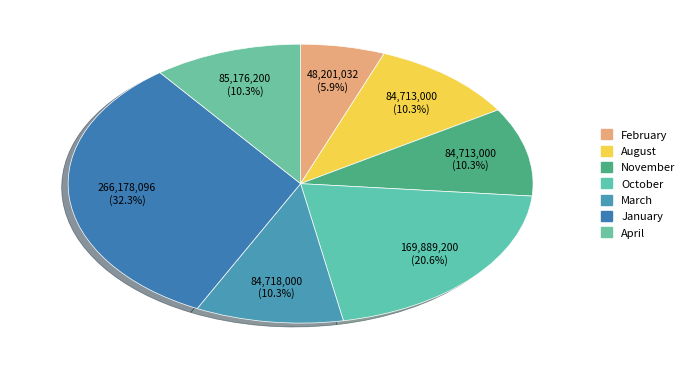

Which slice is the largest?

January